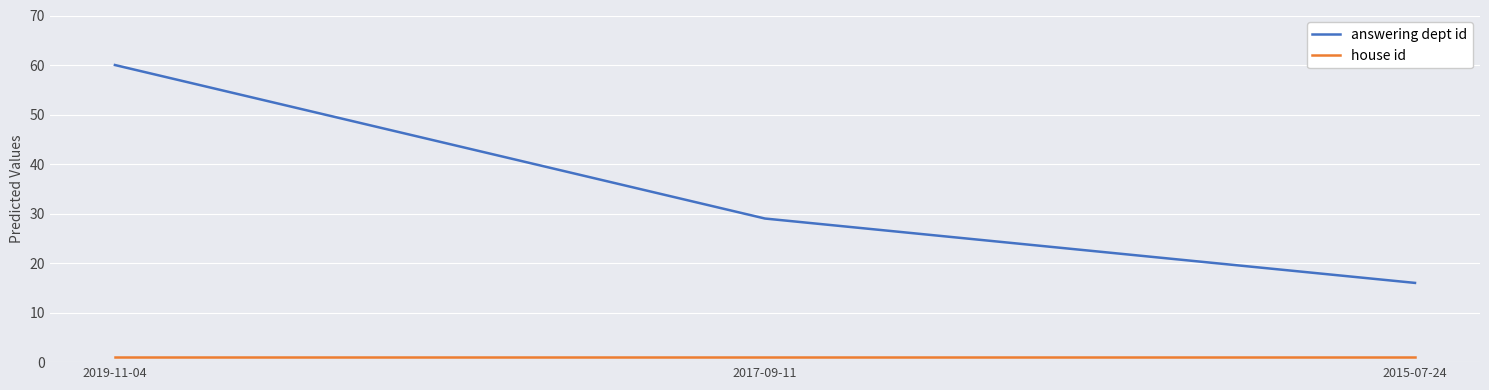

What is the smallest value displayed?

1